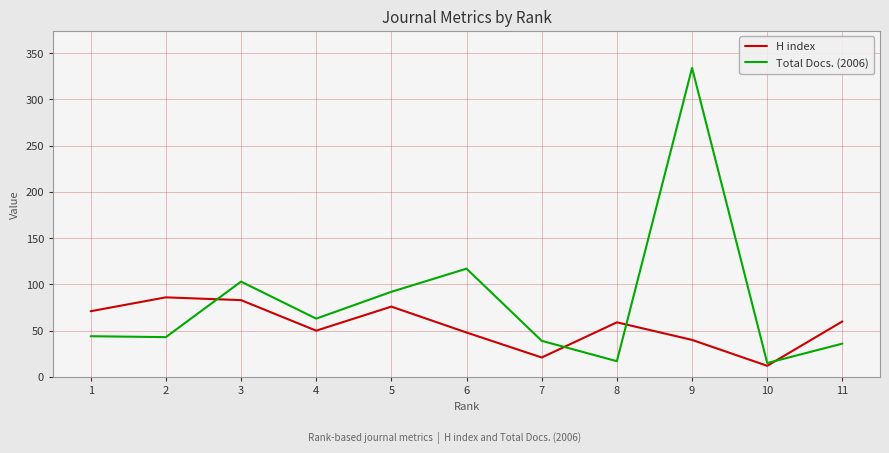

What value does the Total Docs. (2006) series have at 6, to the nearest 5?

115